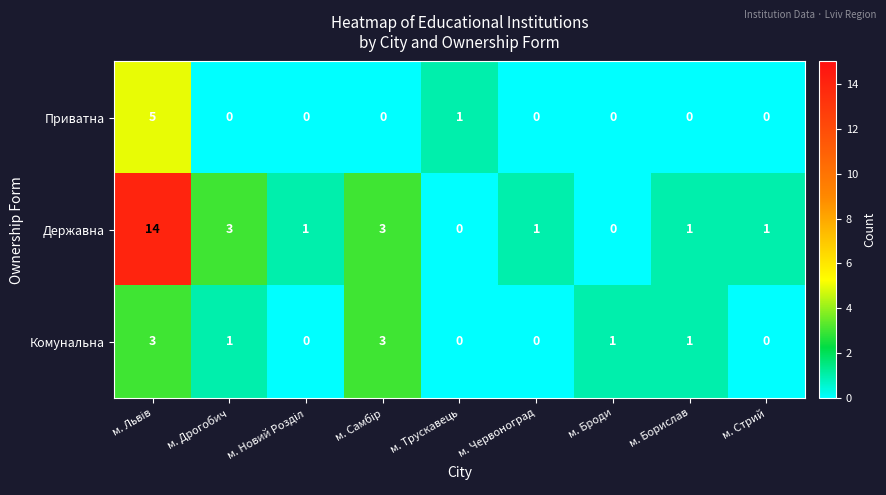

The value of Комунальна at м. Трускавець is 0. True or false?

True